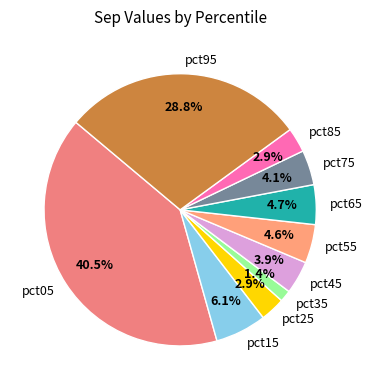

The pct85 slice represents 3% of the pie. True or false?

True